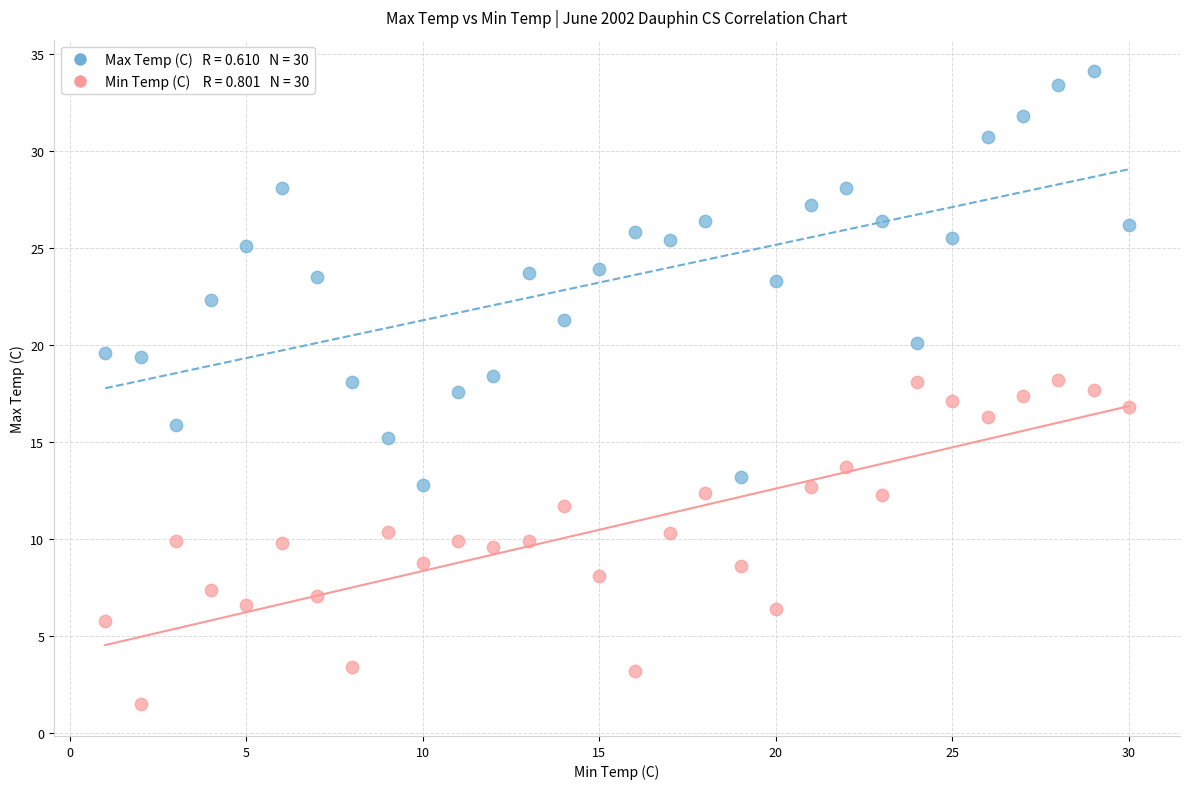

Across all data points, what is the range of Y values (max minus min)?

32.6